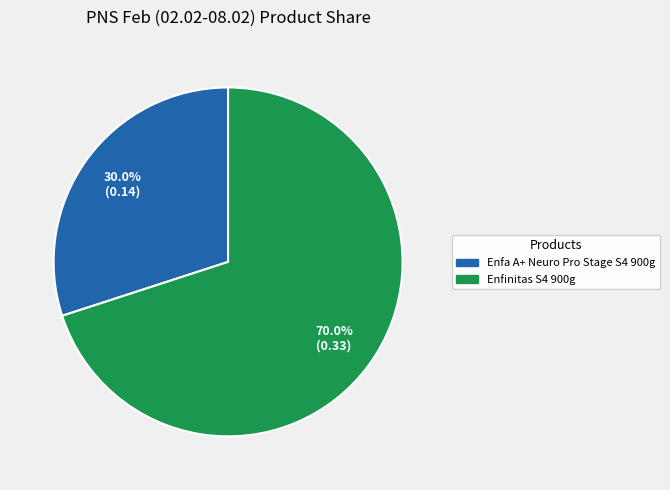

Which slice is the smallest?

Enfa A+ Neuro Pro Stage S4 900g